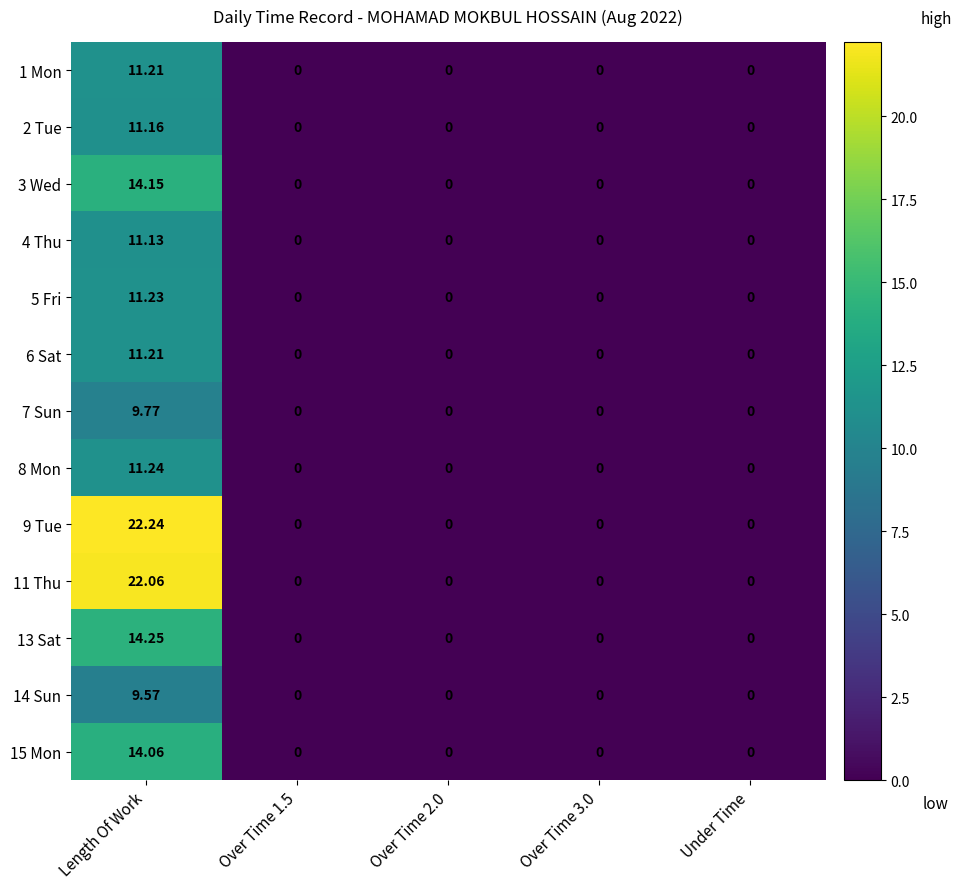

At which category is the sum across all series the highest?

Length Of Work